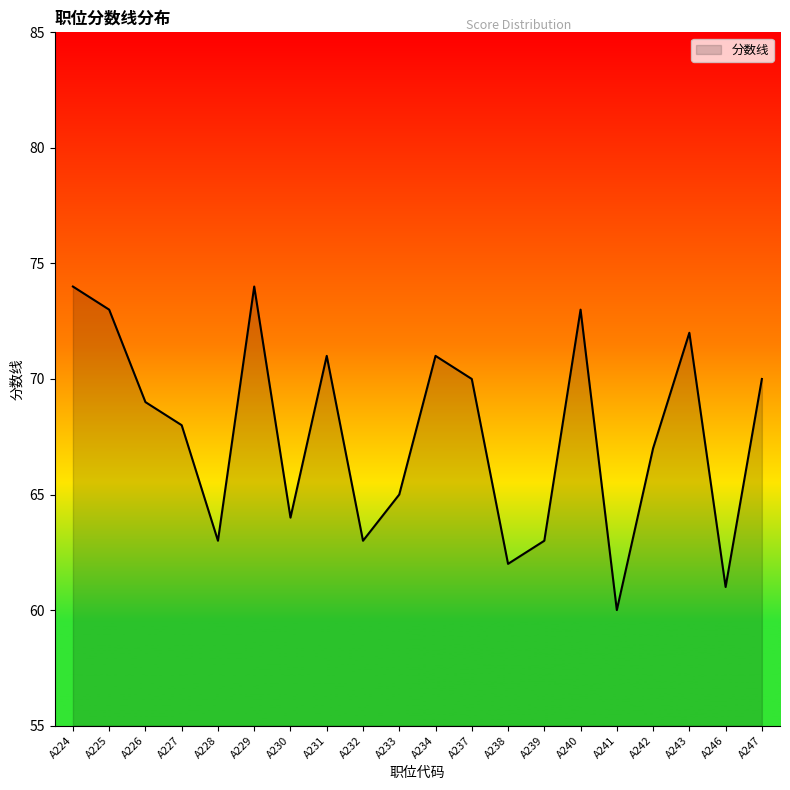

True or false: the data shows 32 at A246.

False